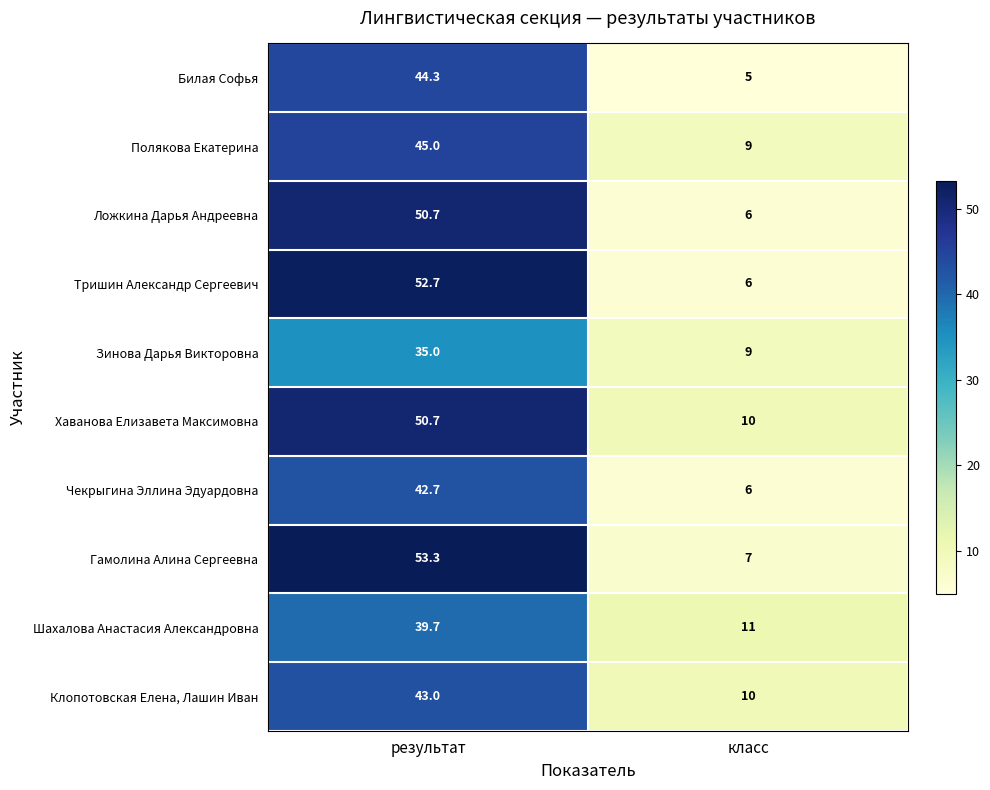

Is the value of Полякова Екатерина at результат greater than the value of Ложкина Дарья Андреевна at класс?

Yes